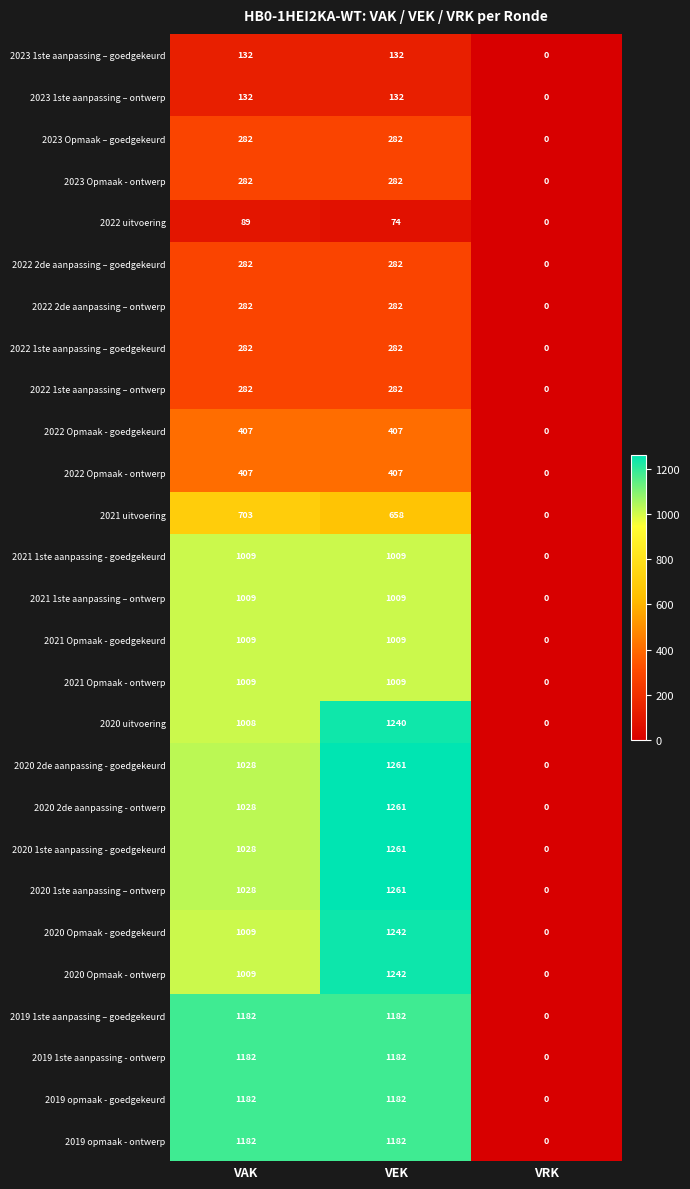

What is the difference between the second highest and minimum values in the 2022 2de aanpassing – goedgekeurd series?

282